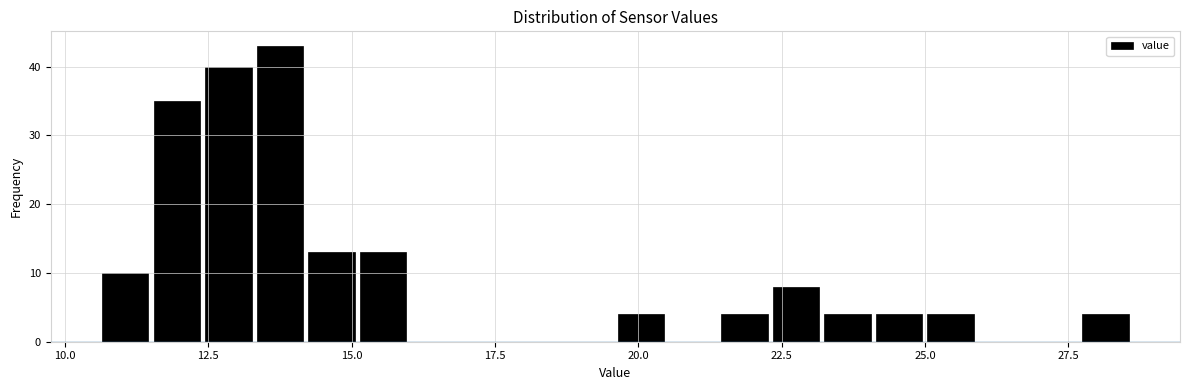

Around what value on the x-axis is the tallest bar? Give the approximate position of its centre, as read against the axis.

14.0